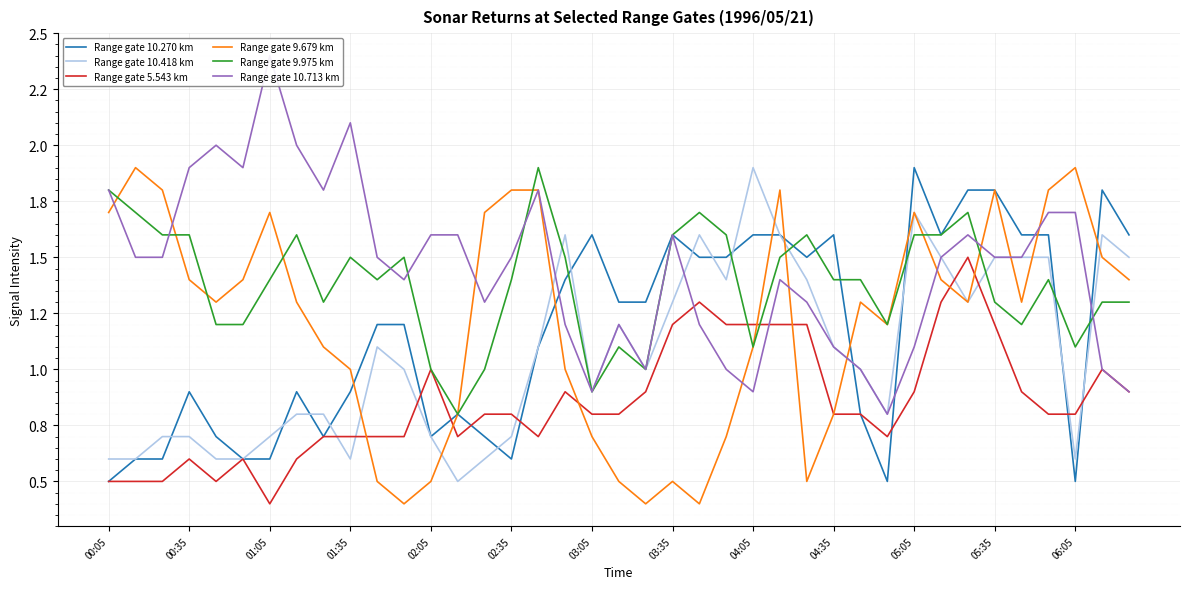

At which label does Range gate 10.713 km first exceed 1?

00:05